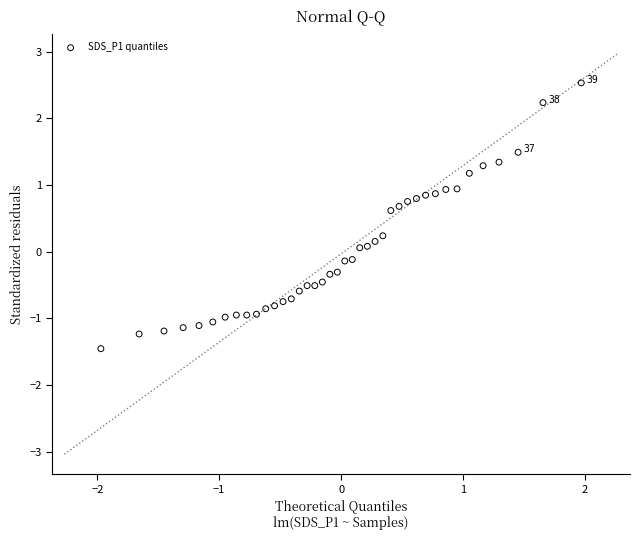

What is the range of Y values (max minus min)?

4.0